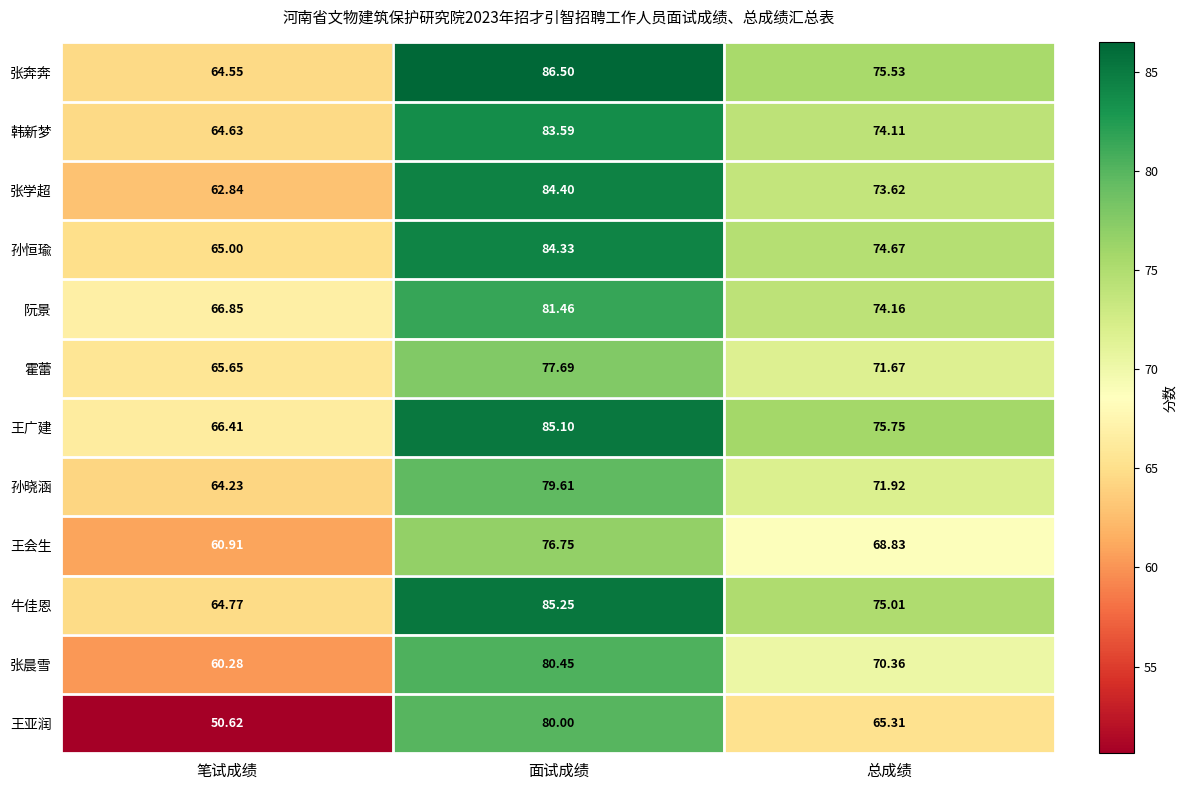

At how many categories does at least one series exceed 64?

3